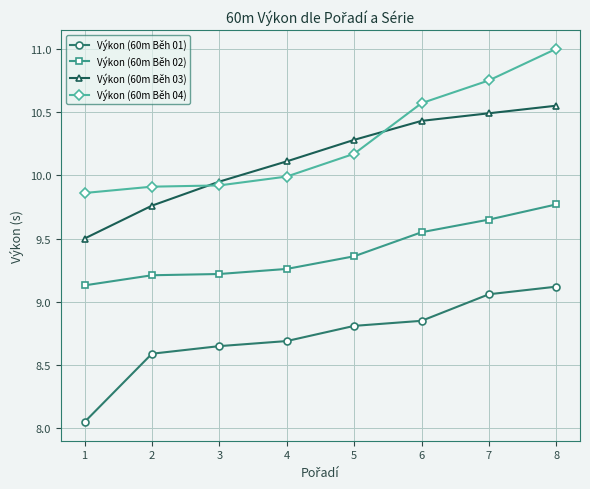

Rank the series by their maximum value, from highest to lowest.

Výkon (60m Běh 04), Výkon (60m Běh 03), Výkon (60m Běh 02), Výkon (60m Běh 01)